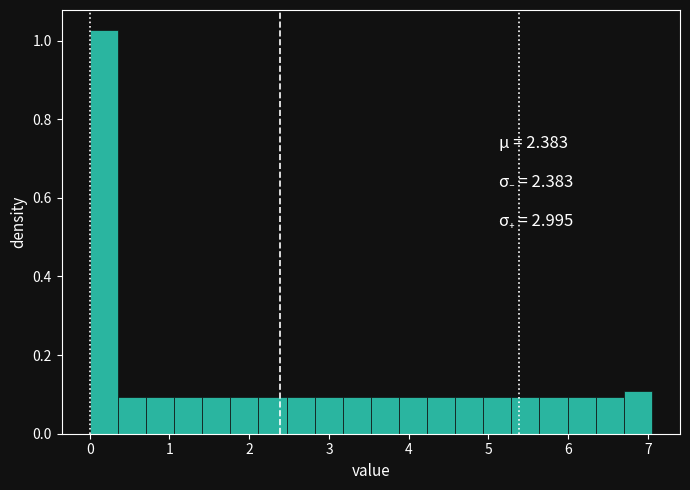

Read against the x-axis, roughly where is the centre of the tallest bar?

0.2